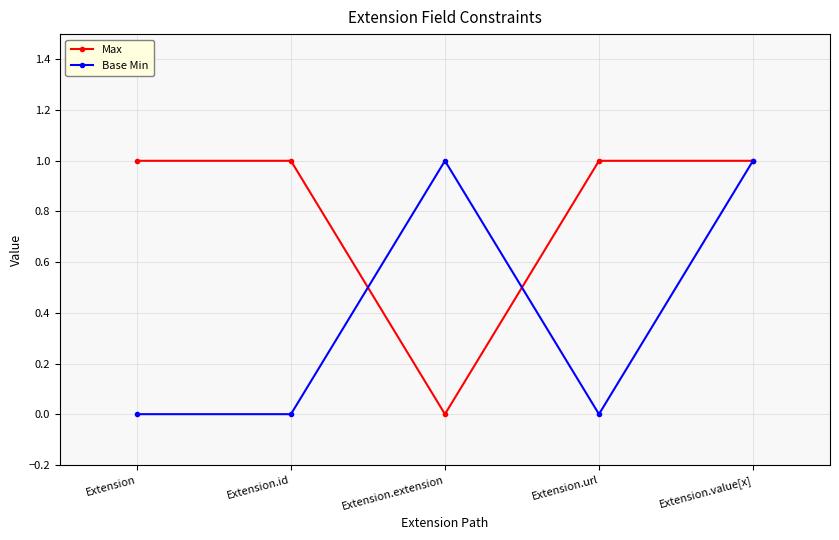

Read the Max value at Extension.id.

1